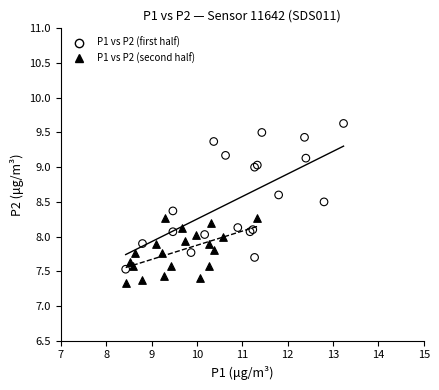

What are all the series names shown in the legend?

P1 vs P2 (first half), P1 vs P2 (second half)